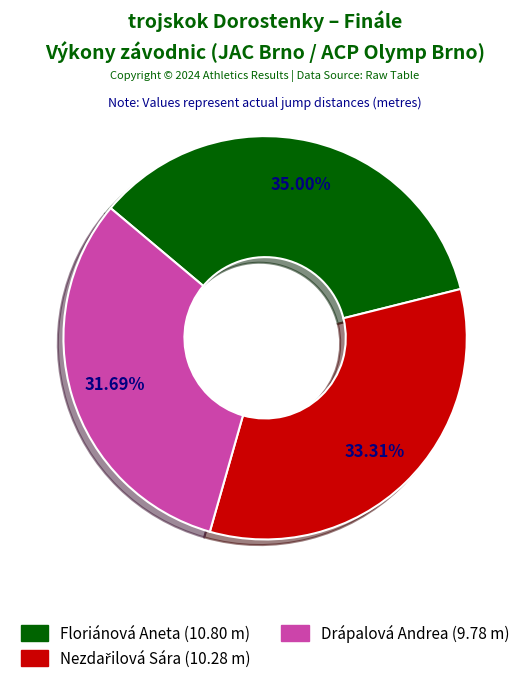

Does Drápalová Andrea account for over 50% of the chart?

No